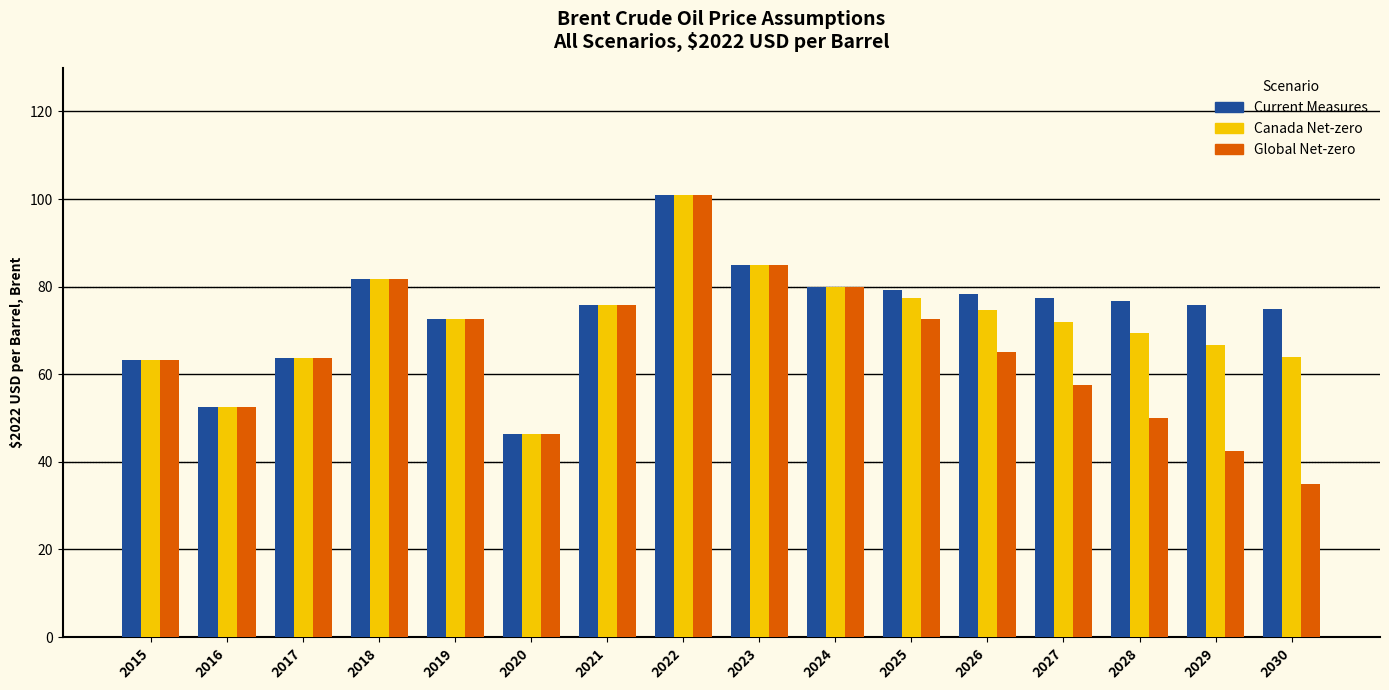

True or false: Canada Net-zero has a value of 80.0 at 2024.

True